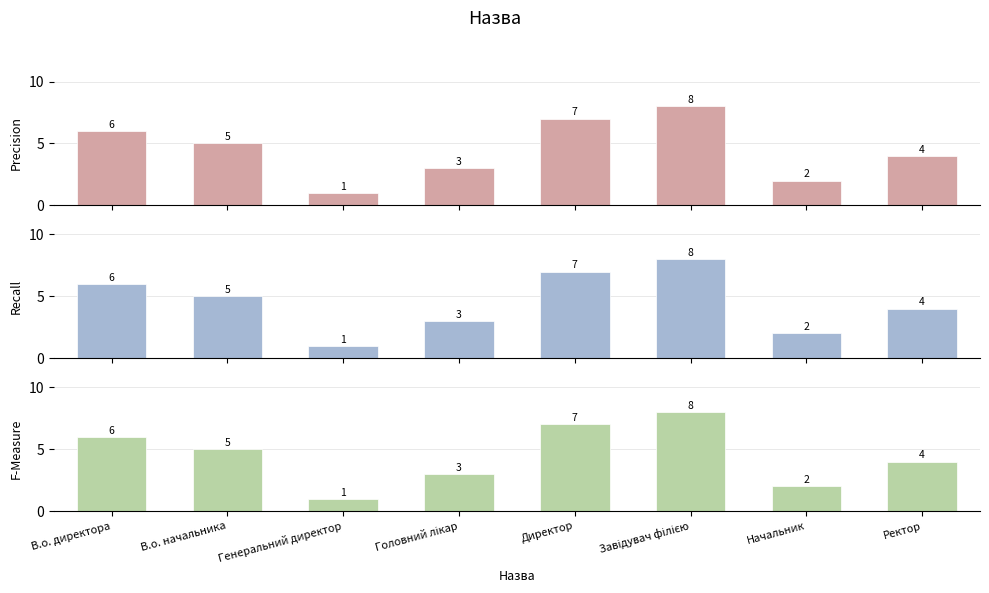

Rank the categories by Recall value from lowest to highest.

Генеральний директор, Начальник, Головний лікар, Ректор, В.о. начальника, В.о. директора, Директор, Завідувач філією